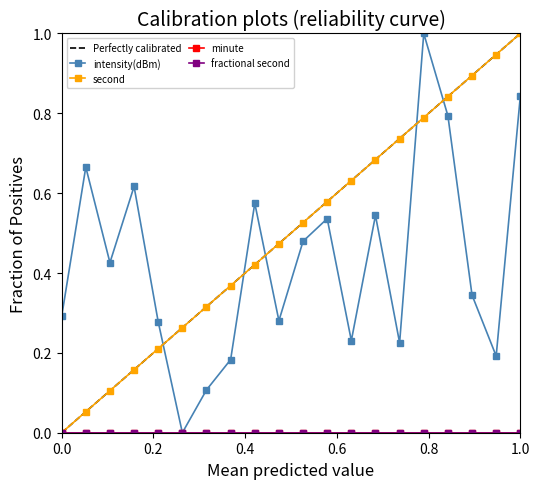

Does the chart display data point markers on the line(s)?

Yes